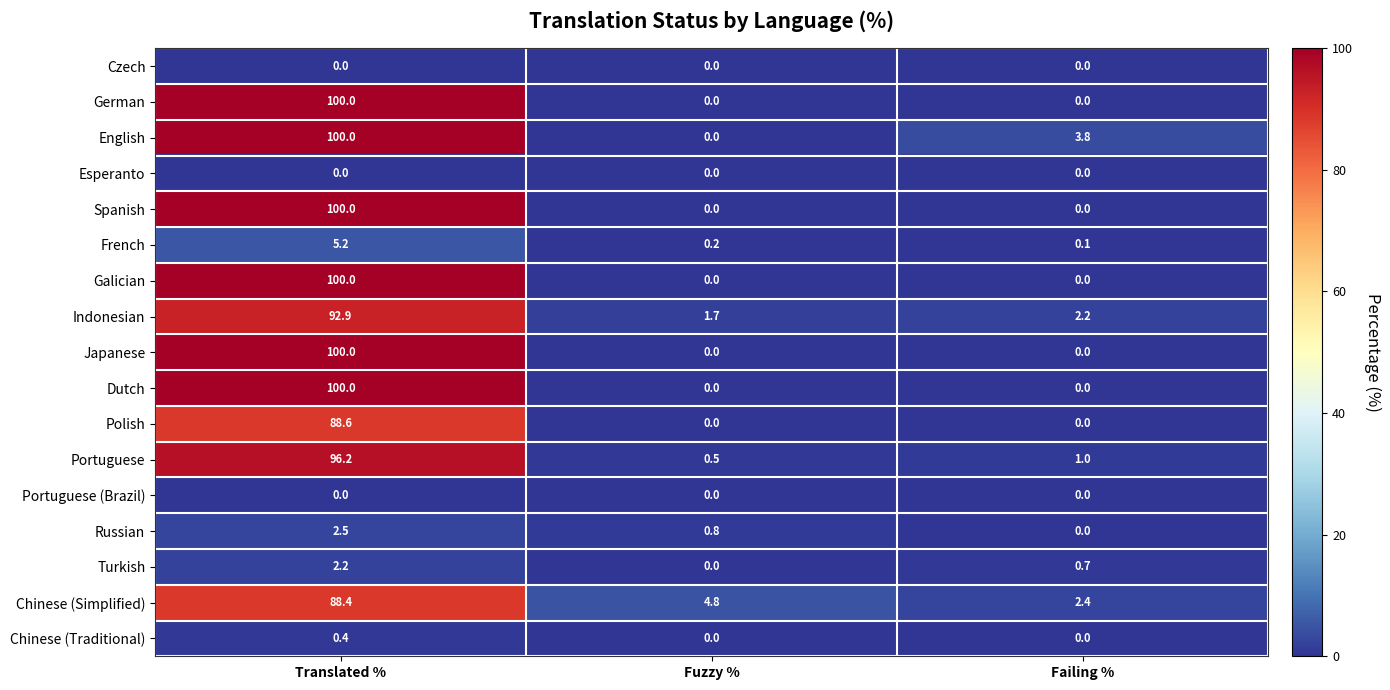

At which category does the chart reach its peak across all series?

Translated %